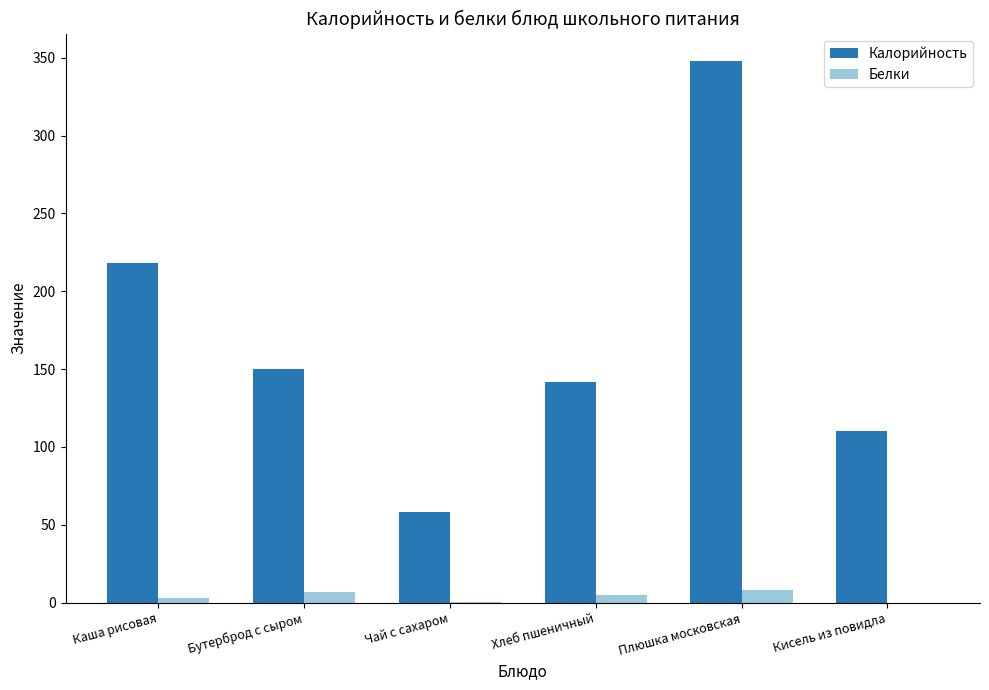

At which category does the chart reach its peak across all series?

Плюшка московская